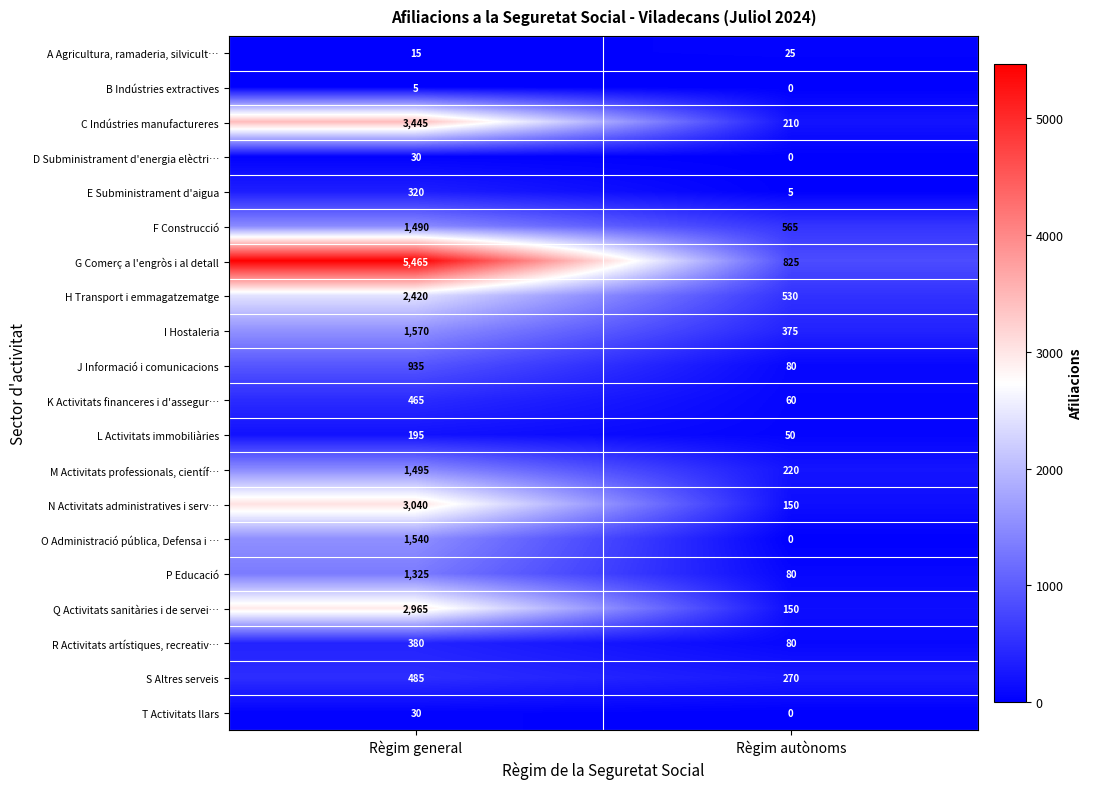

How many values in O Administració pública, Defensa i … are above zero?

1